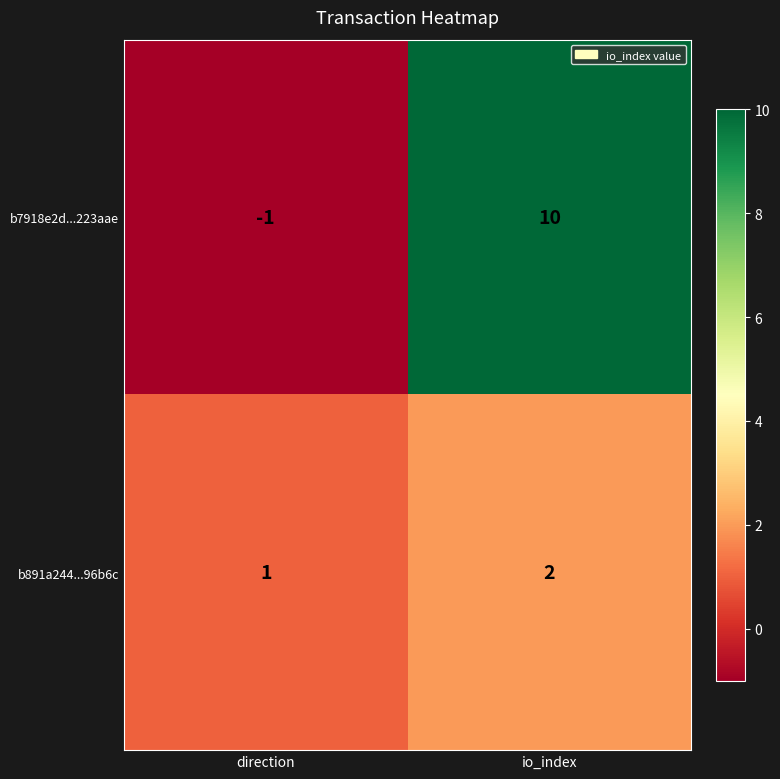

Rank the categories by b891a244...96b6c value from highest to lowest.

io_index, direction